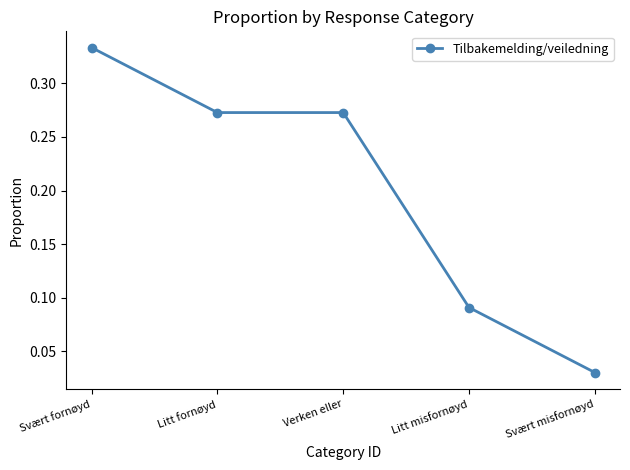

True or false: there are more than 1 points higher than both neighbors.

False